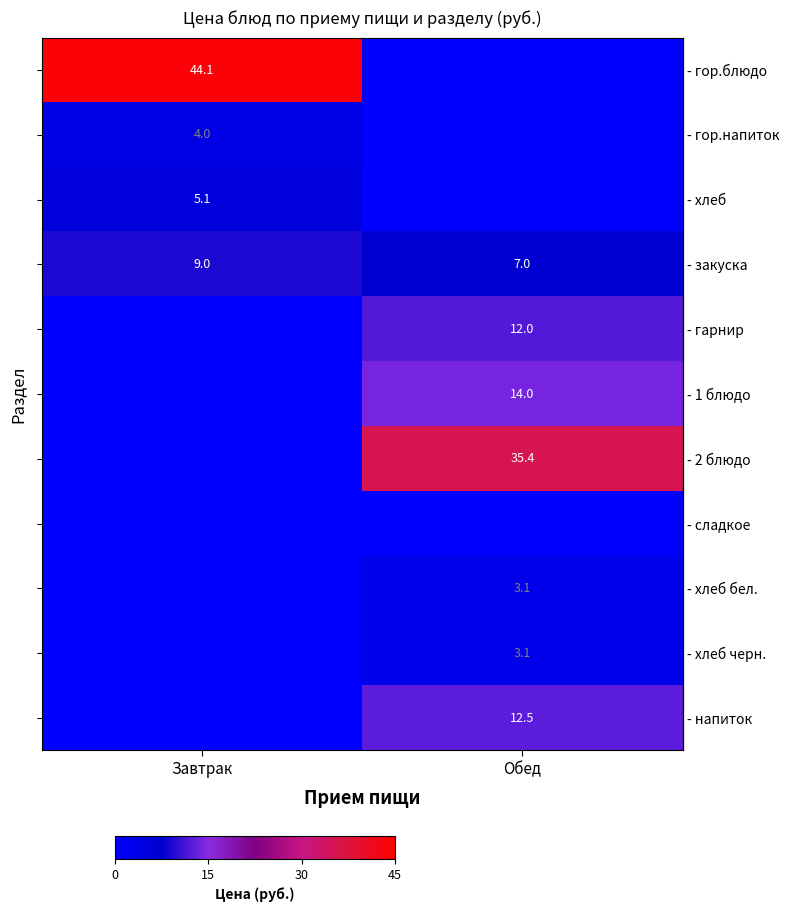

At which label does row_0 reach its peak?

Завтрак